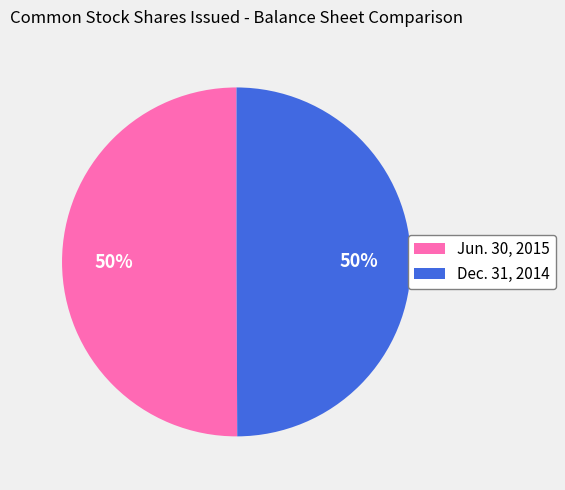

Approximately how many times larger is the value at Dec. 31, 2014 compared to Jun. 30, 2015?

1.0